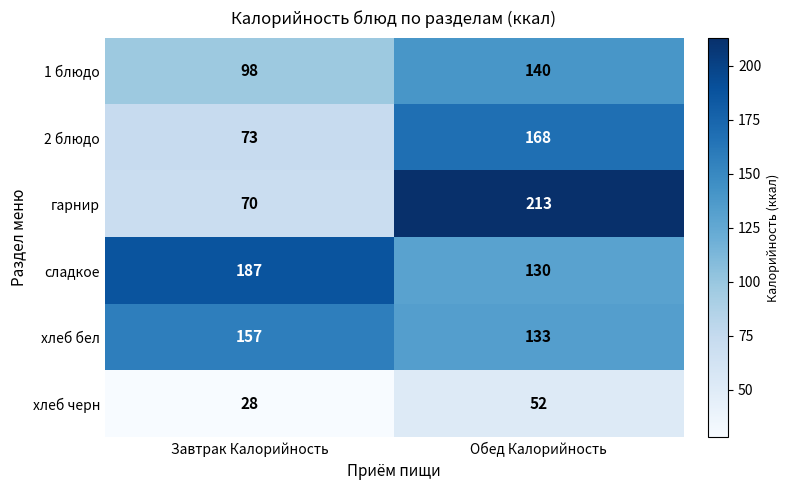

What value does the сладкое series have at Завтрак Калорийность?

187